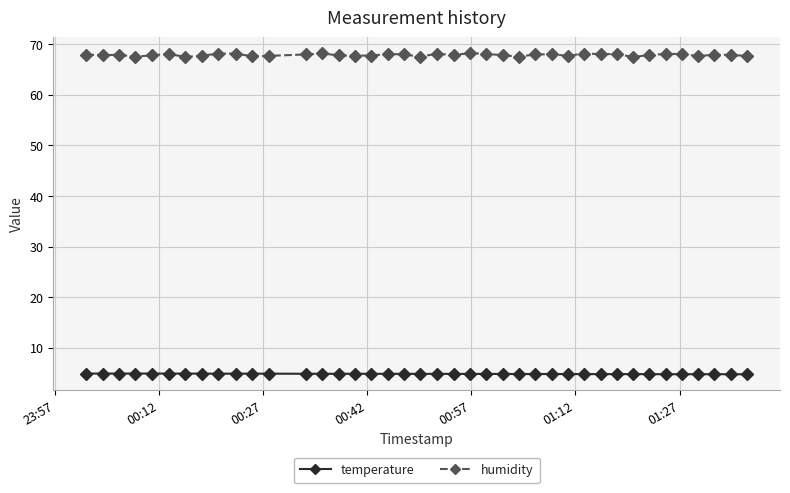

What is the sum of all temperature values?

193.4